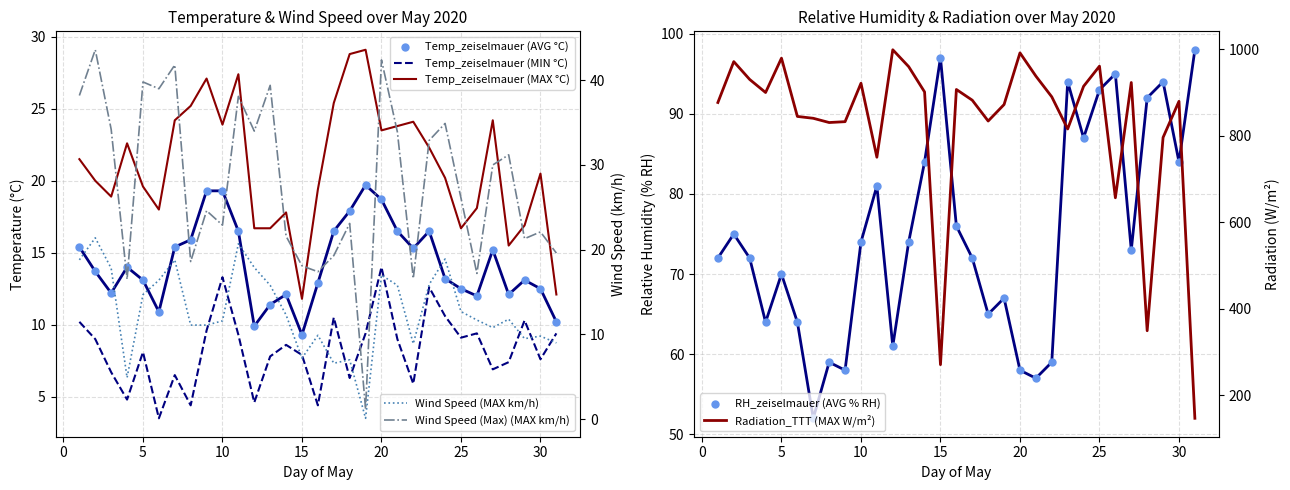

At which category is the sum across all series the highest?

20